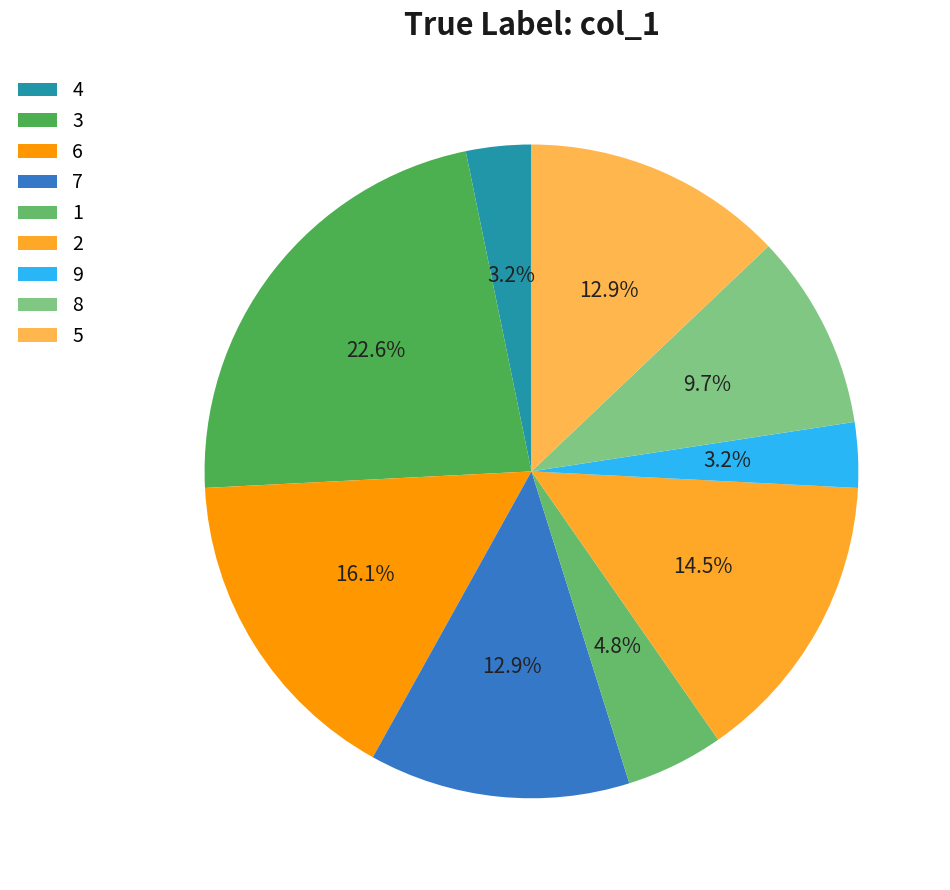

Is it true that 9 is 1% of the pie?

False